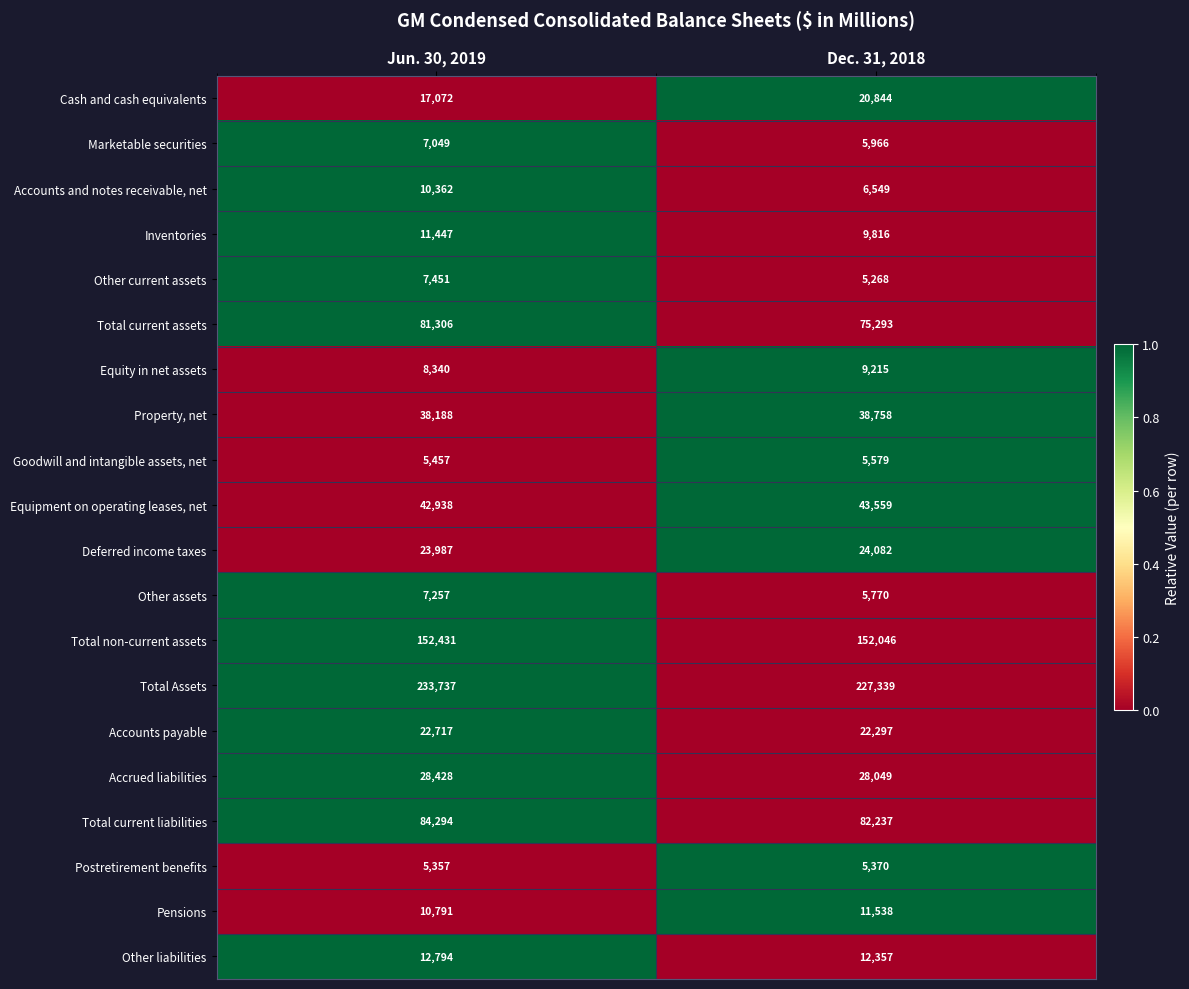

Count the number of data series in this chart.

20